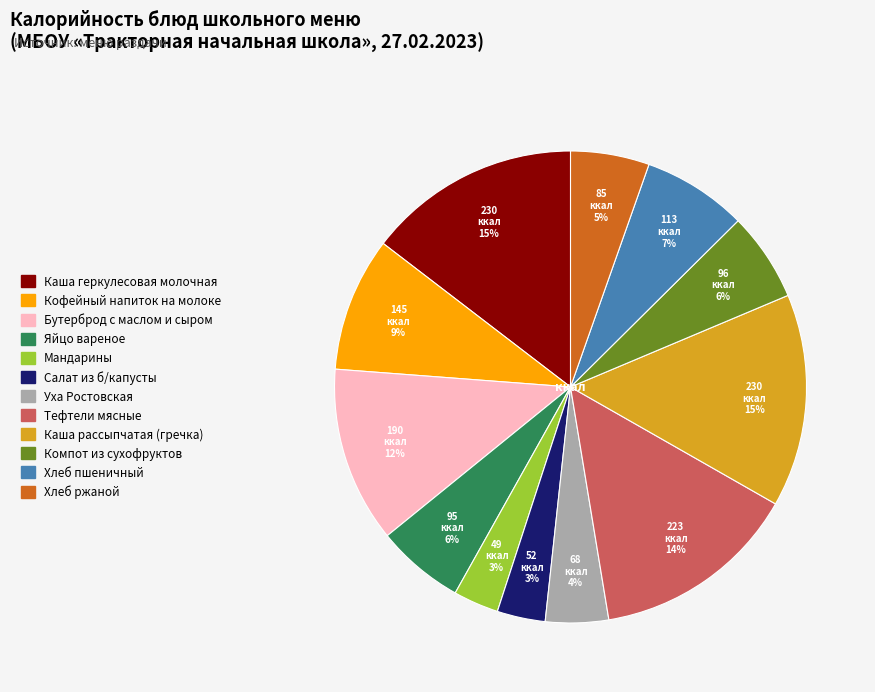

To the nearest percent, what is the average slice percentage?

8%